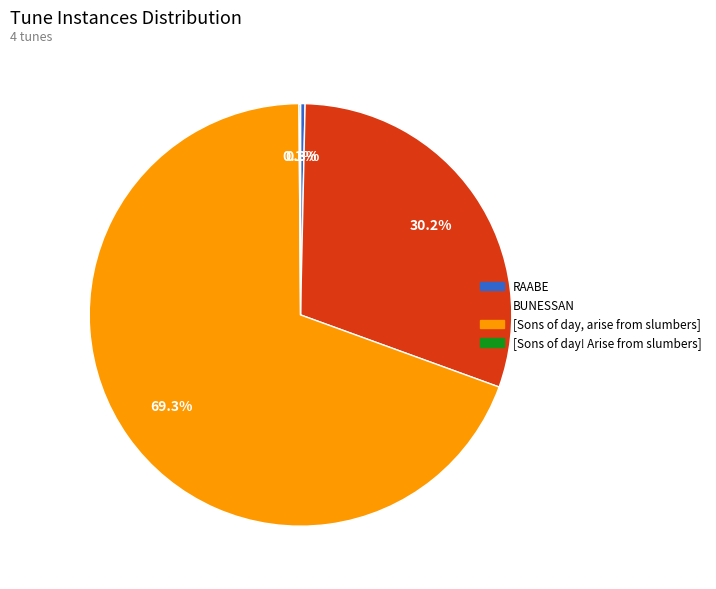

Which category has the biggest portion of the pie?

[Sons of day, arise from slumbers]